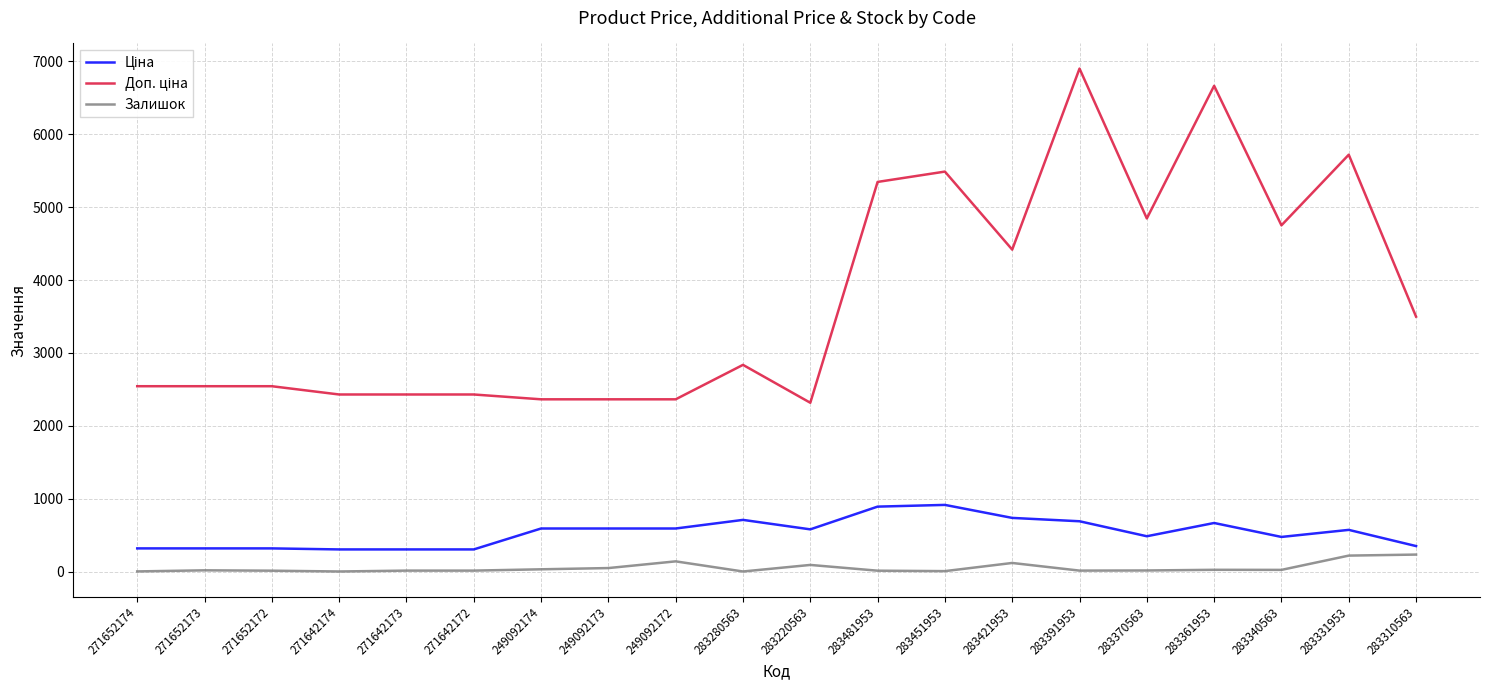

How many distinct data groups are displayed?

3